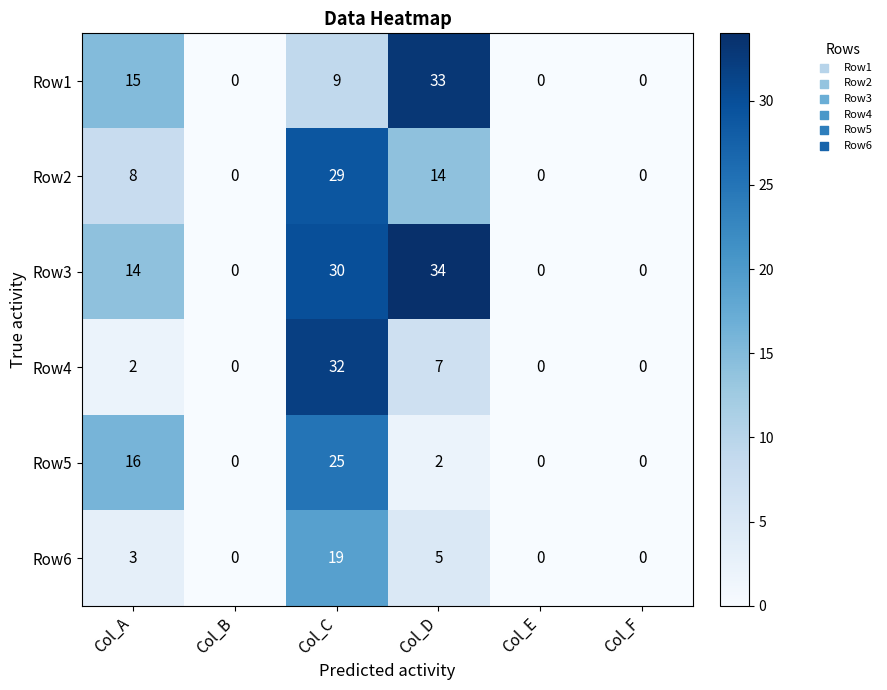

Rank the series by their maximum value, from highest to lowest.

Row3, Row1, Row4, Row2, Row5, Row6